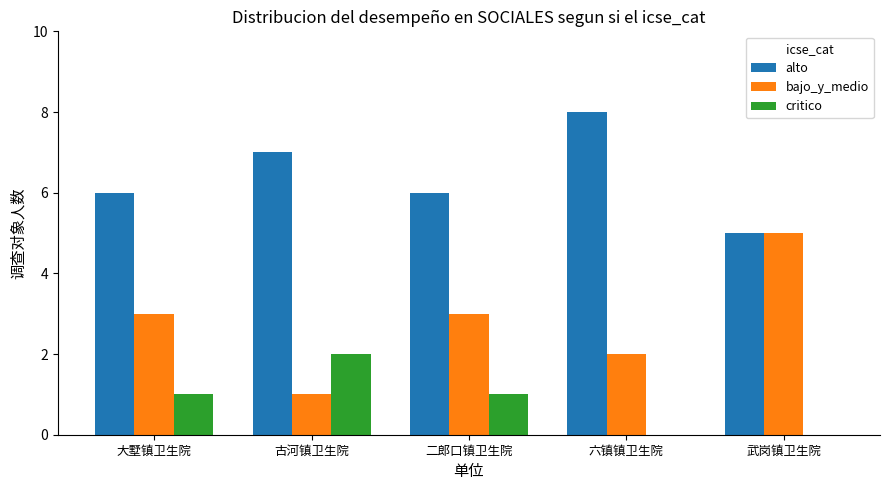

The value of alto at 古河镇卫生院 is 12. True or false?

False